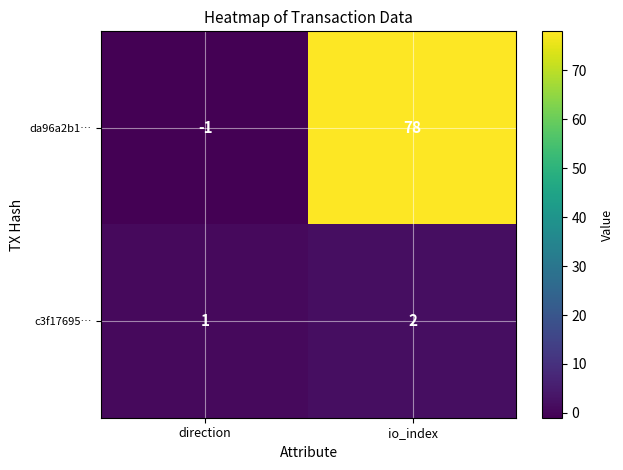

What is the sum of the c3f17695… values at io_index and direction?

3